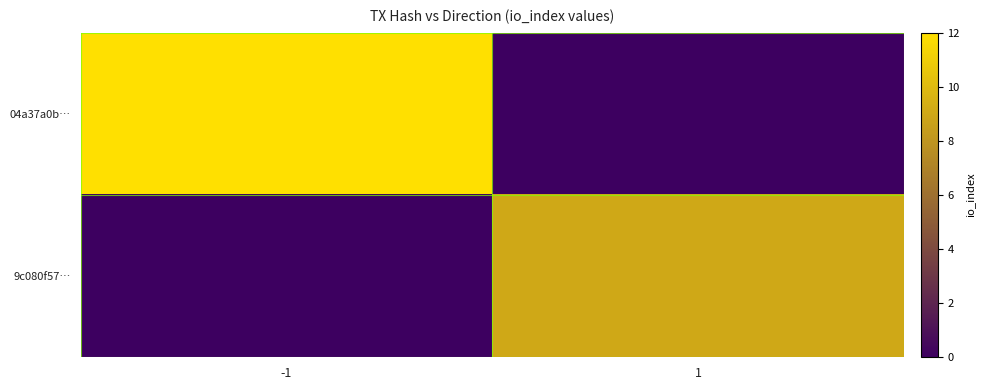

How many categories are shown in the chart?

2